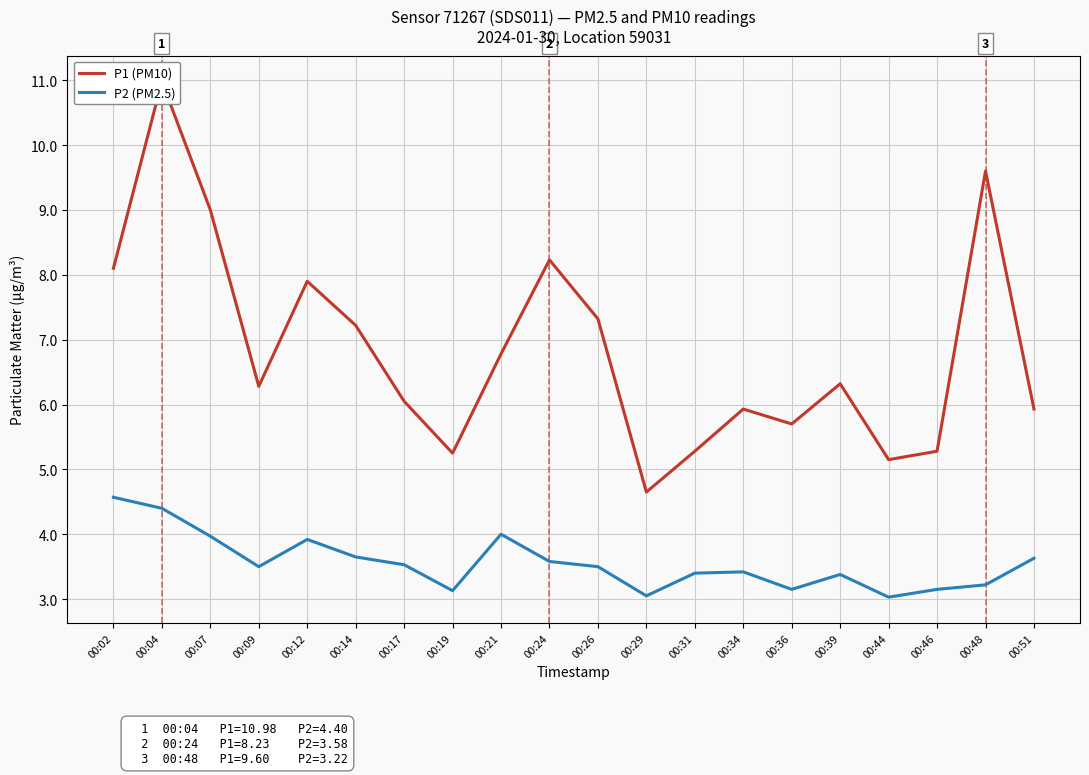

Which series has the widest spread of values?

P1 (PM10)